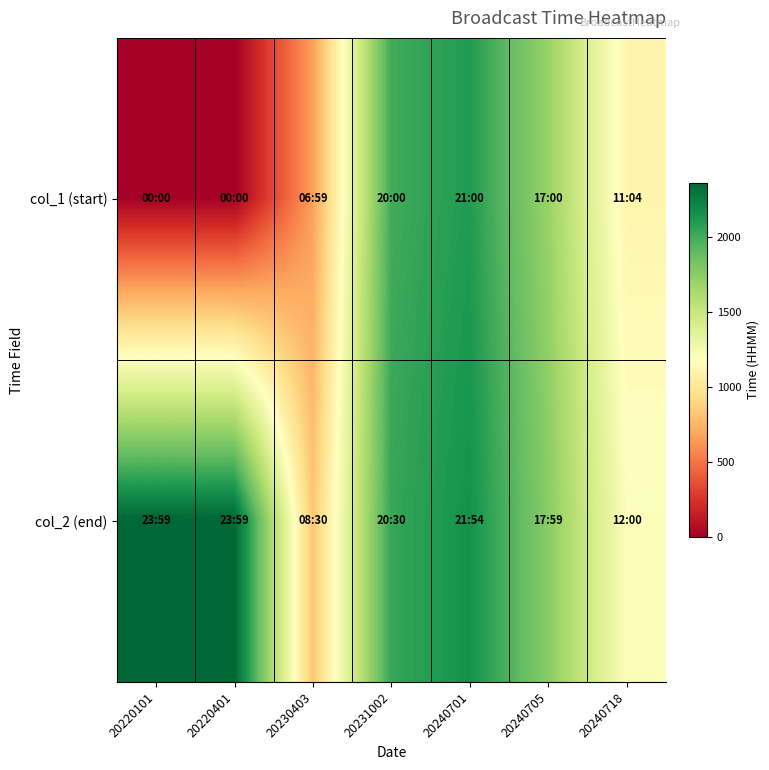

Reading right to left, extract all data points from this chart.

col_1 (start): 20240718=1104	20240705=1700	20240701=2100	20231002=2000	20230403=659	20220401=0	20220101=0
col_2 (end): 20240718=1200	20240705=1759	20240701=2154	20231002=2030	20230403=830	20220401=2359	20220101=2359